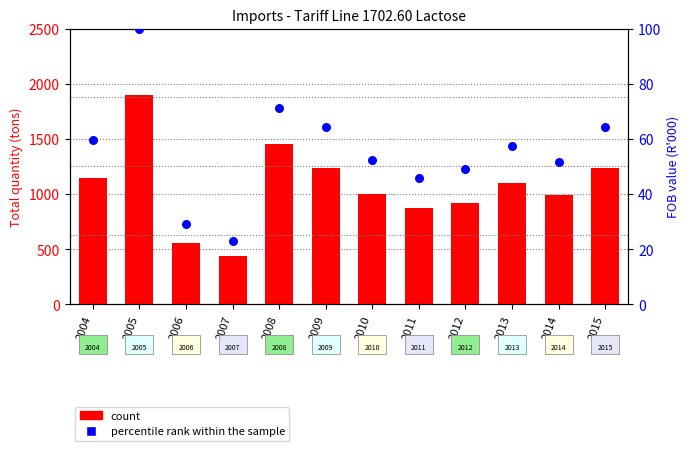

What are all the series names shown in the legend?

count, percentile rank within the sample